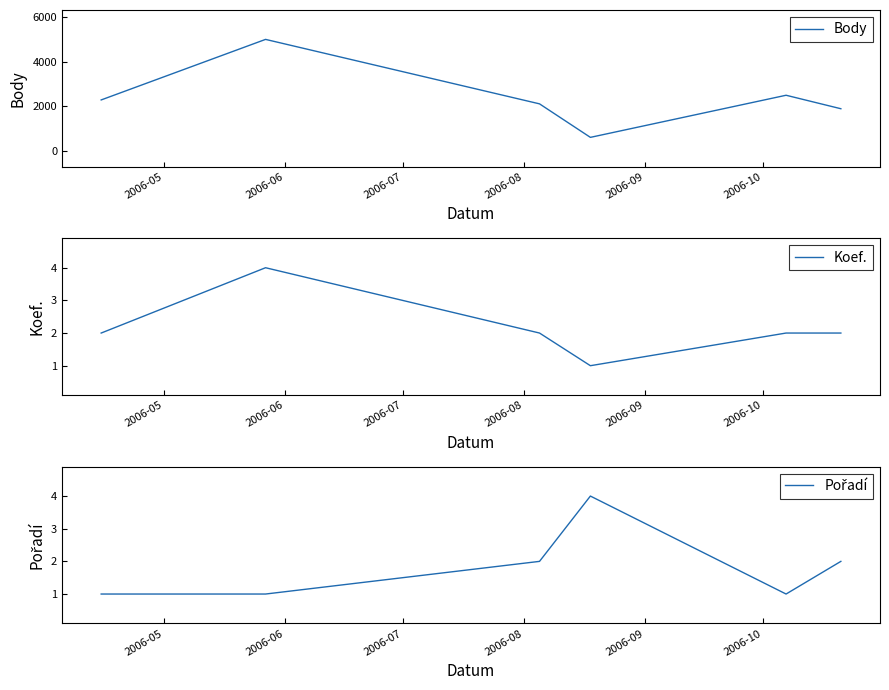

Reading left to right, list all the values displayed in this chart.

Body: 2285	4989	2110	613	2494	1892
Koef.: 2	4	2	1	2	2
Pořadí: 1	1	2	4	1	2